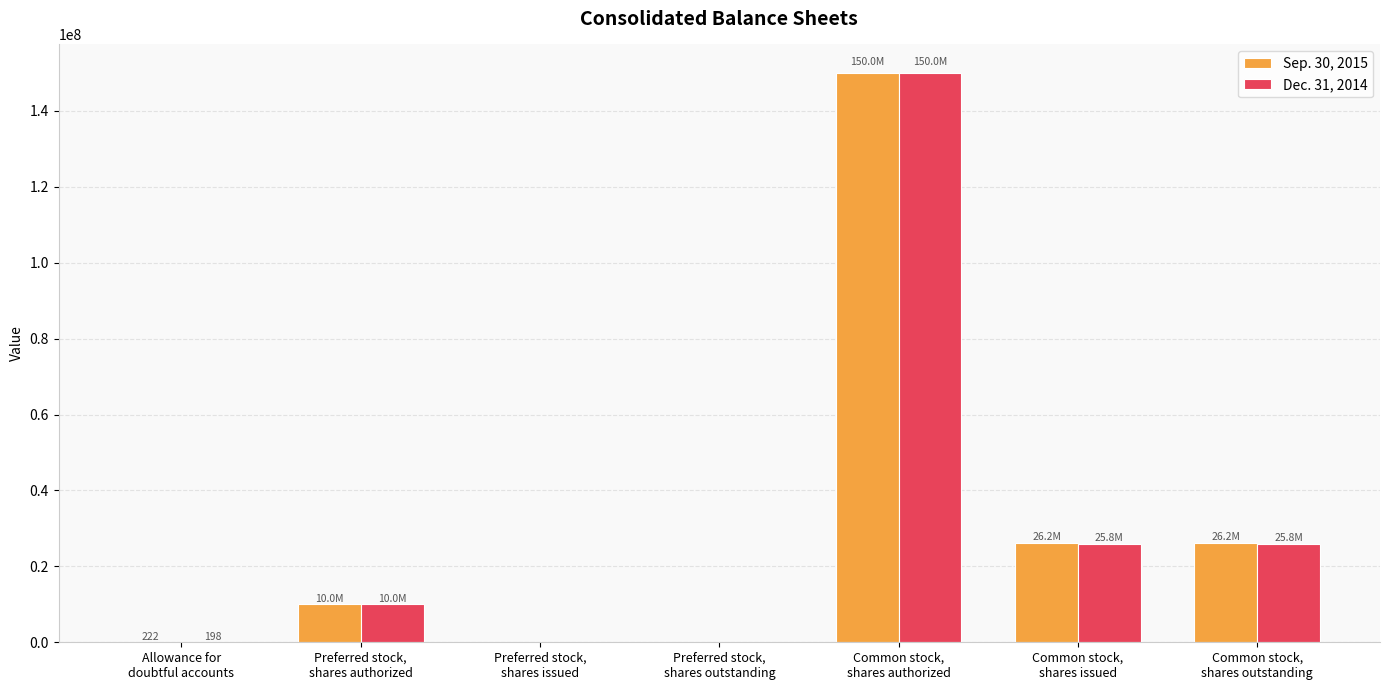

Are the bars grouped side by side (vs. stacked)?

Yes